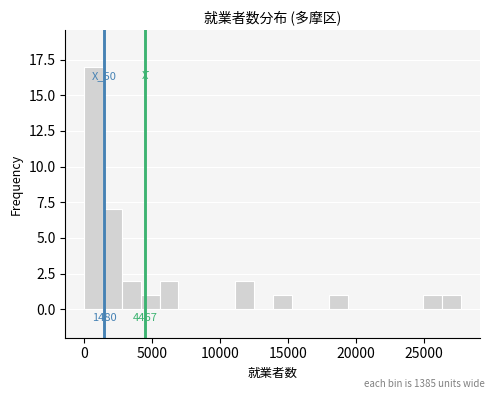

Around what value on the x-axis is the tallest bar? Give the approximate position of its centre, as read against the axis.

500